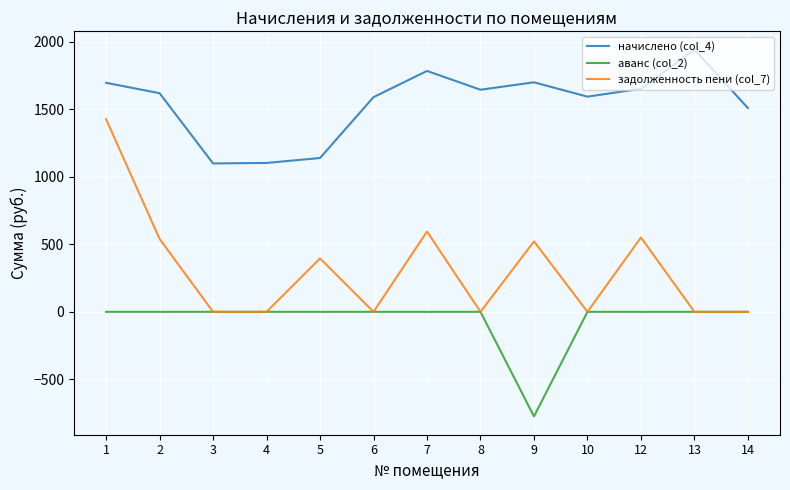

Rank the series by their average value, from lowest to highest.

аванс (col_2), задолженность пени (col_7), начислено (col_4)